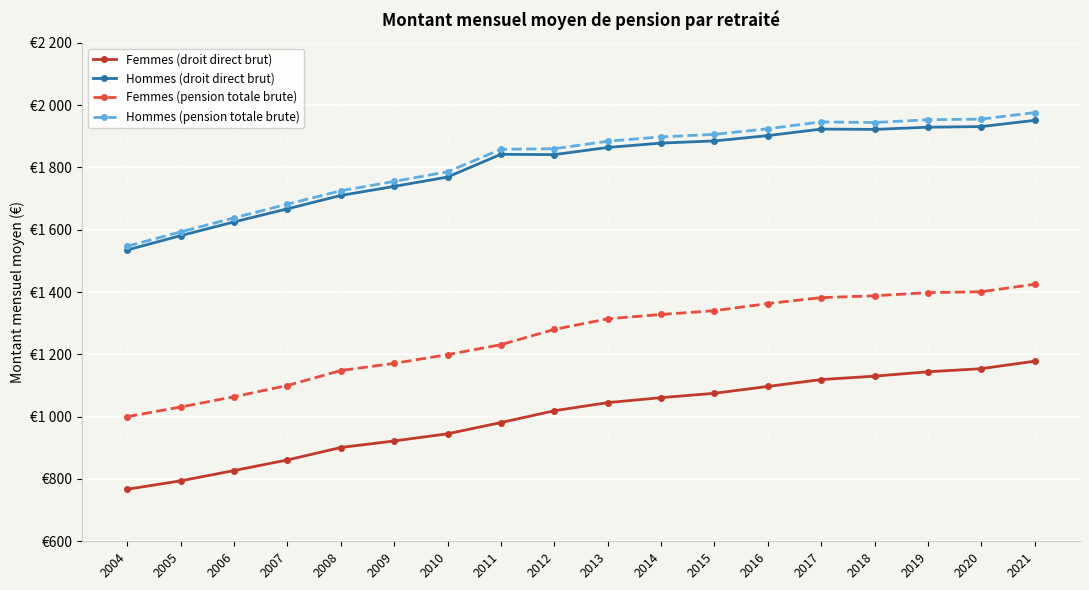

Which has a higher value, 2015 or 2012?

2015